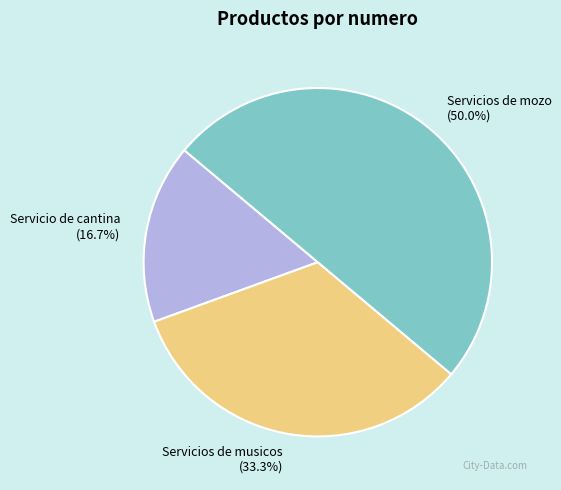

Approximately how many times larger is the value at Servicios de musicos compared to Servicio de cantina?

2.0